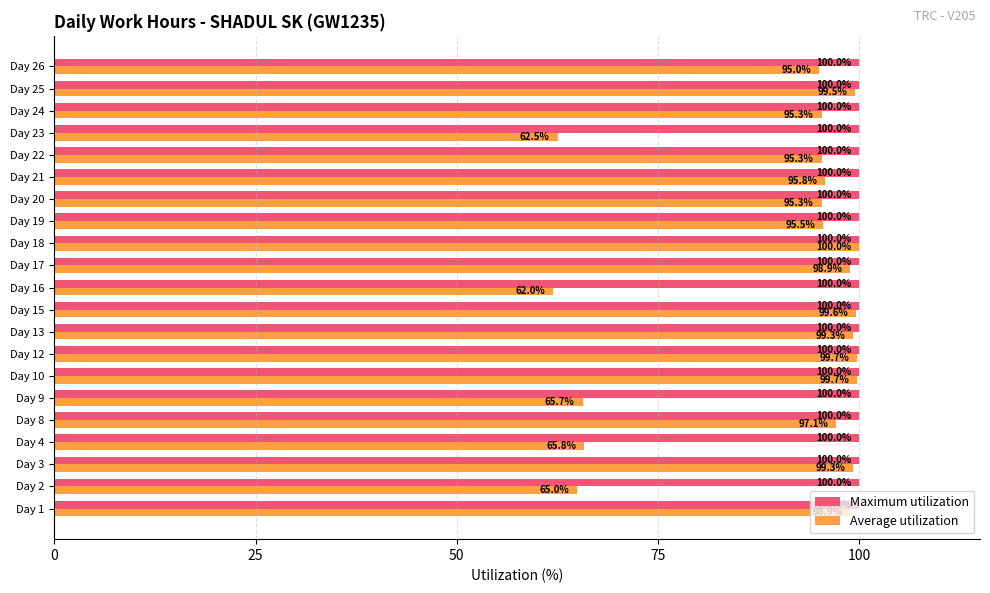

Where is Average utilization nearest to the value 80?

Day 4